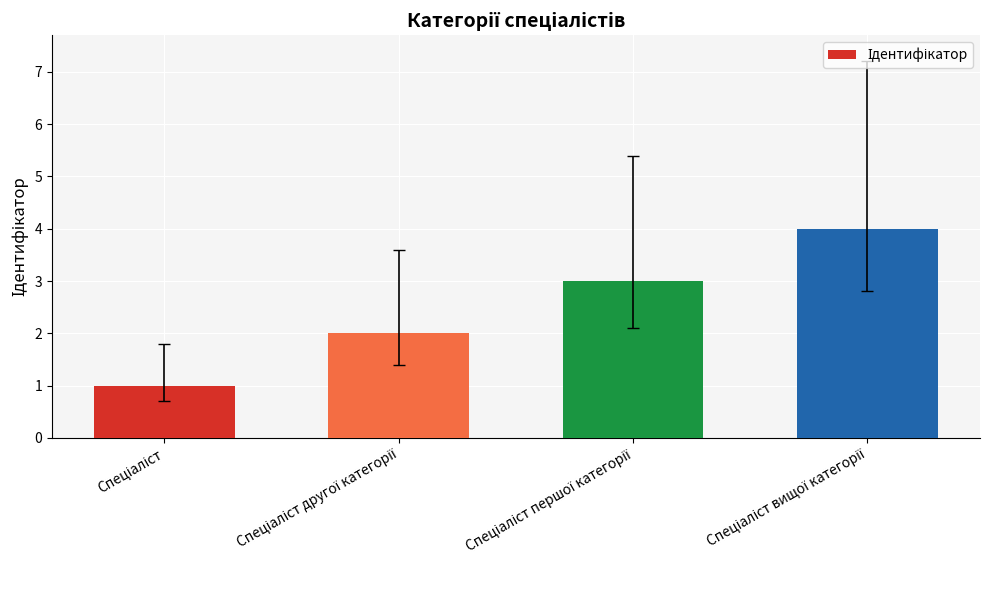

What is the greatest value displayed?

4